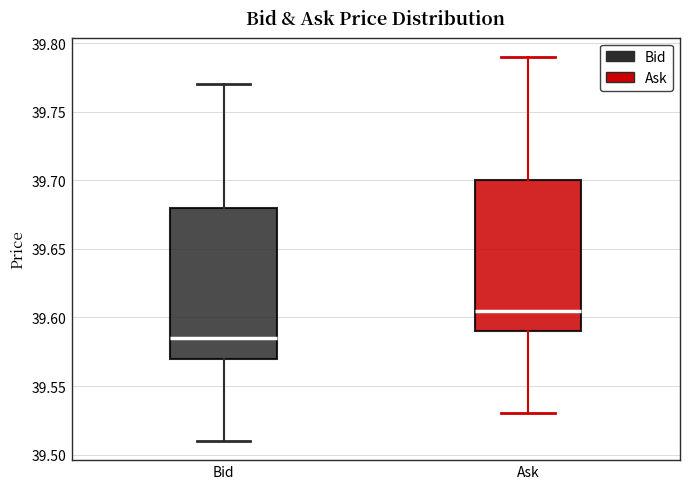

Where does the median line of the box for Bid sit on the y-axis? The values are not printed on the chart, so give them approximately, as read against the axis.

39.585